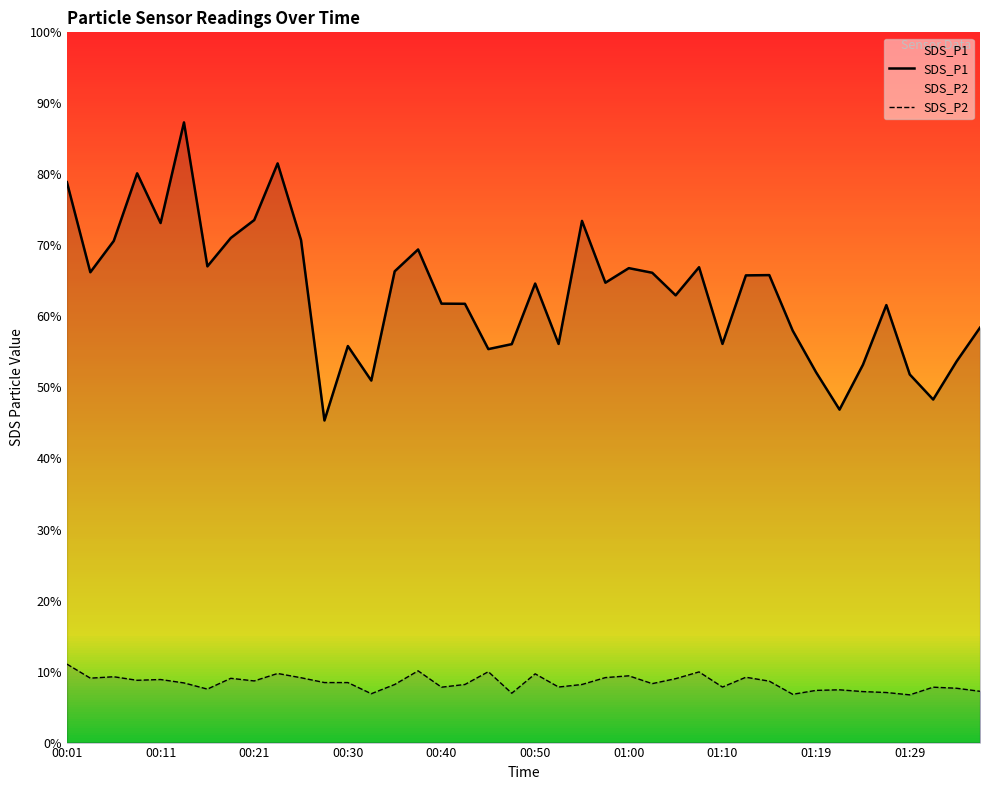

What is the value of the SDS_P1 point at the 34th from the left?

46.9